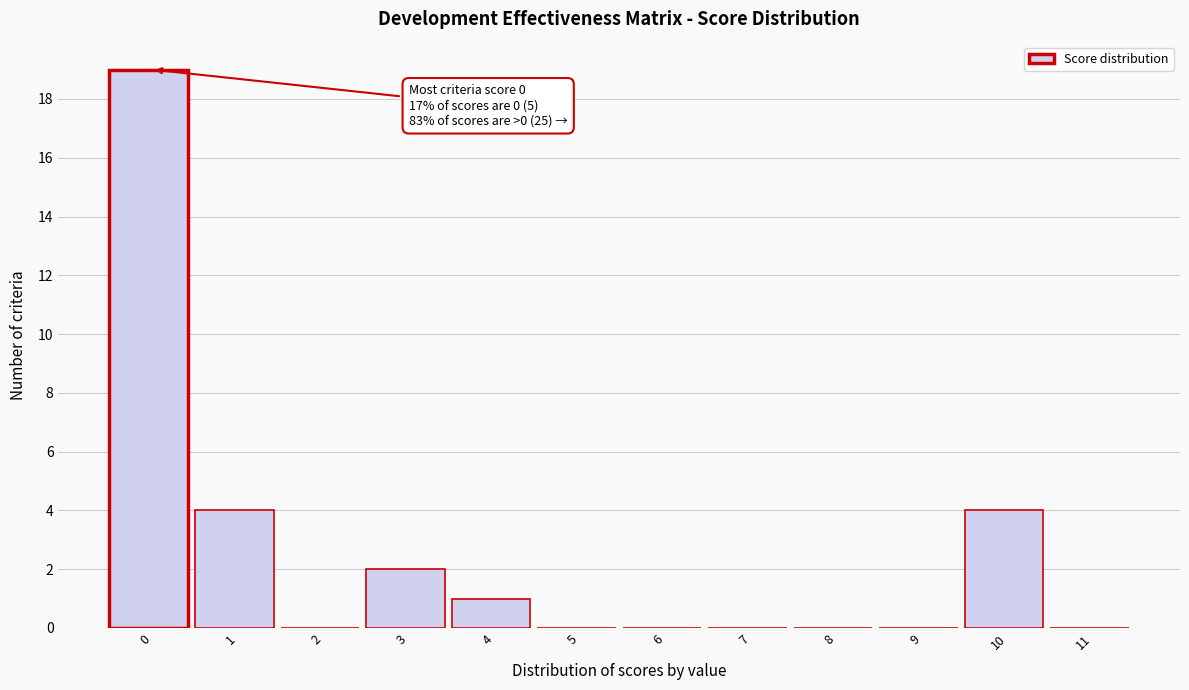

Reading right to left, extract all data points from this chart.

11=0	10=4	9=0	8=0	7=0	6=0	5=0	4=1	3=2	2=0	1=4	0=19